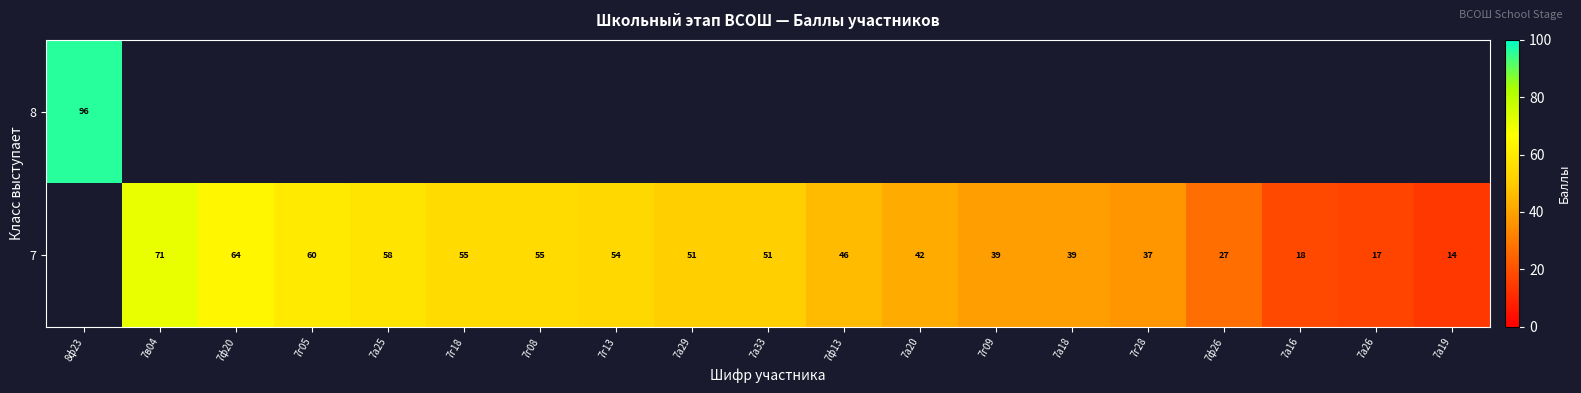

What is the difference between the 7 values at 7а19 and 7в04?

57